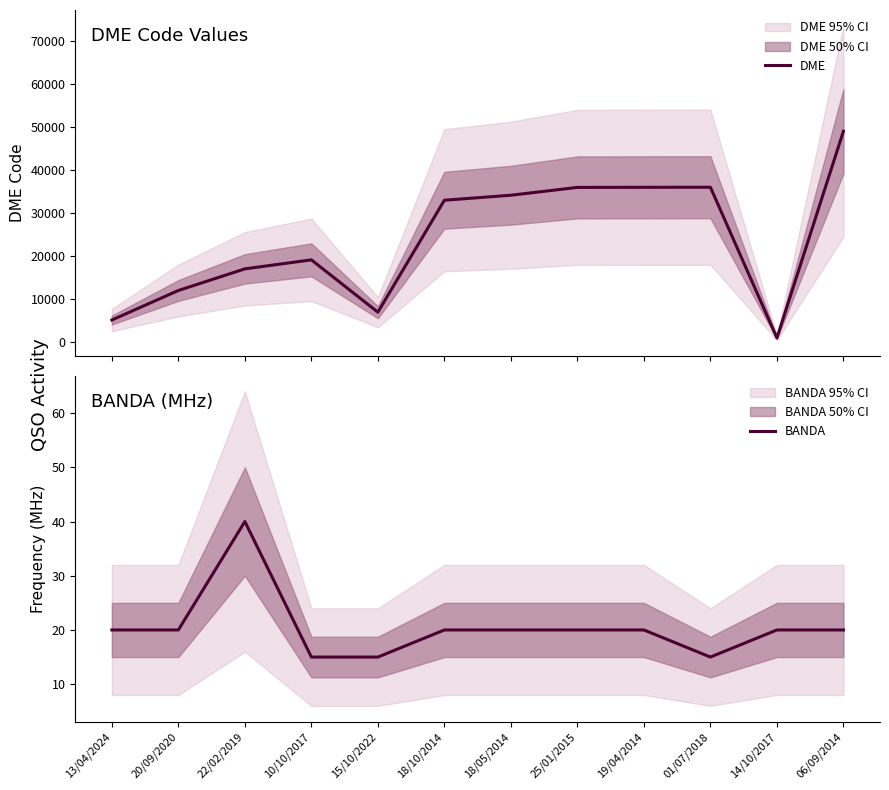

True or false: DME and BANDA intersect in this chart.

False